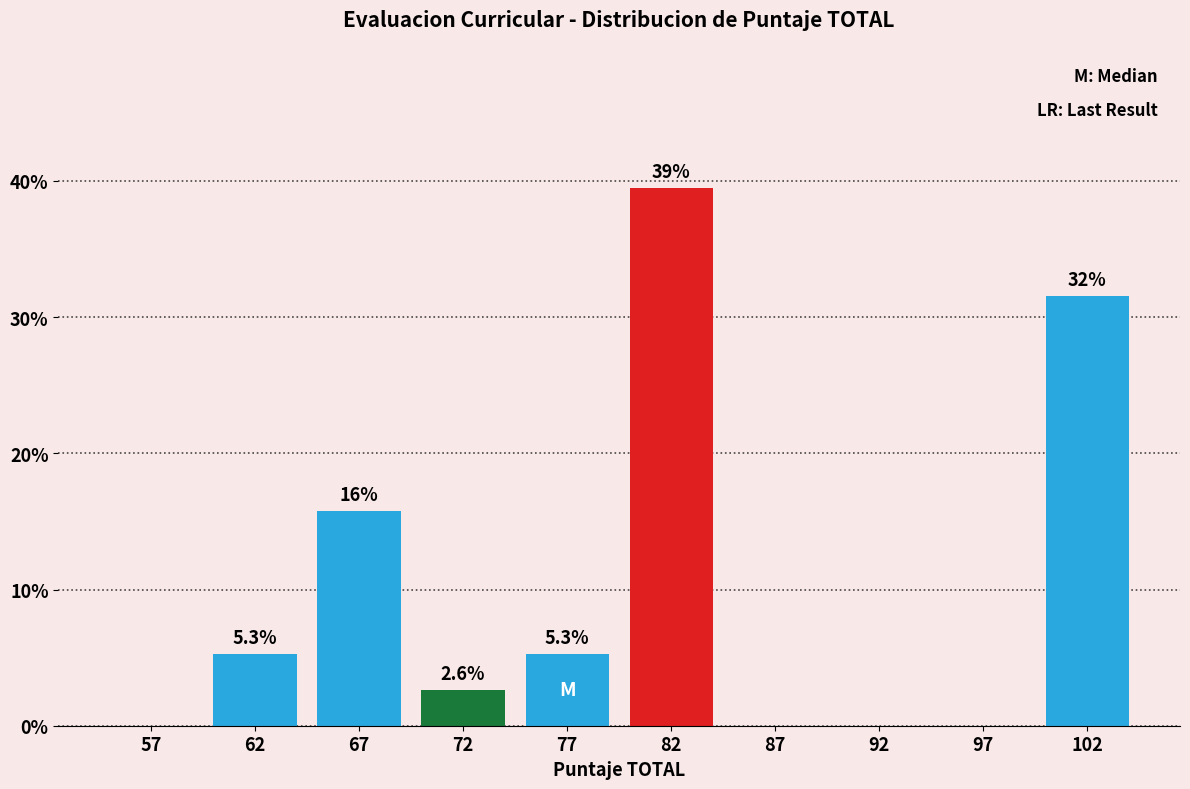

Which range on the x-axis has the tallest bar?

80 to 85